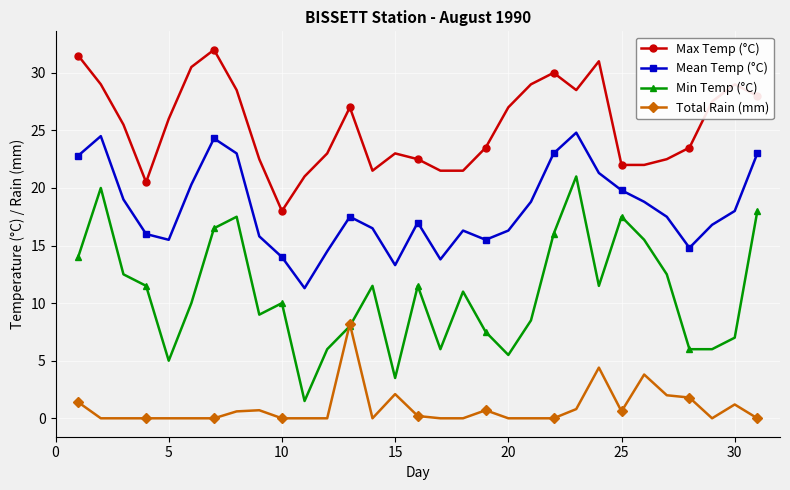

Is this an area chart (filled region under the line)?

No